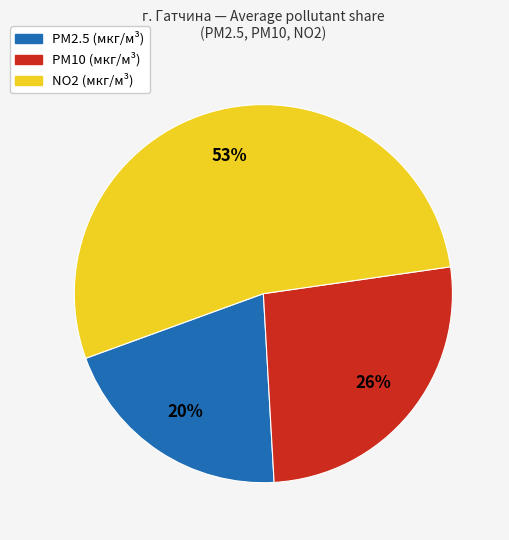

Is there any slice that represents more than half of the pie?

Yes